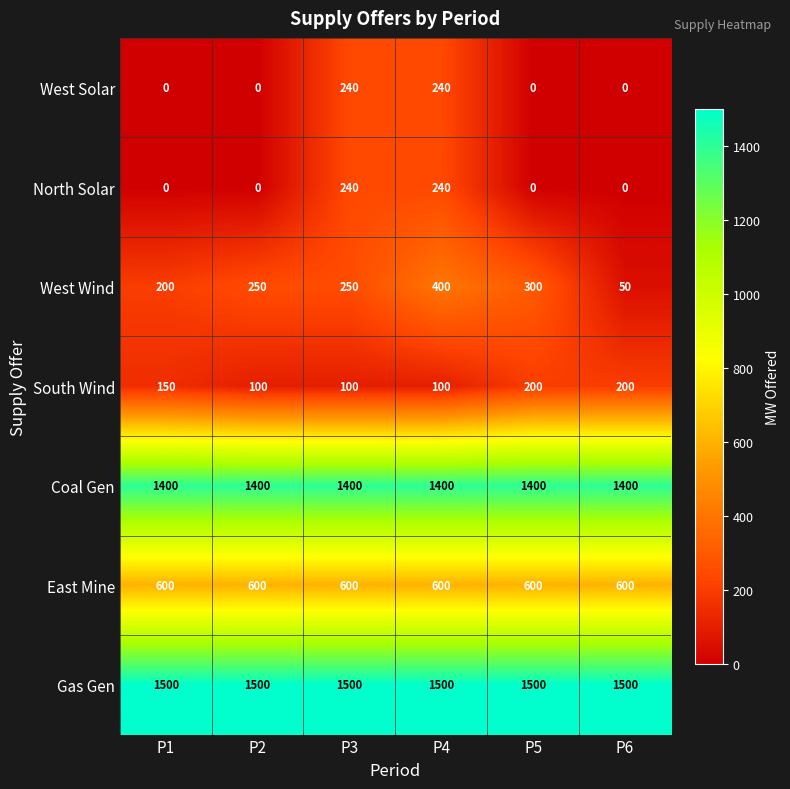

At which label does West Wind reach its peak?

P4